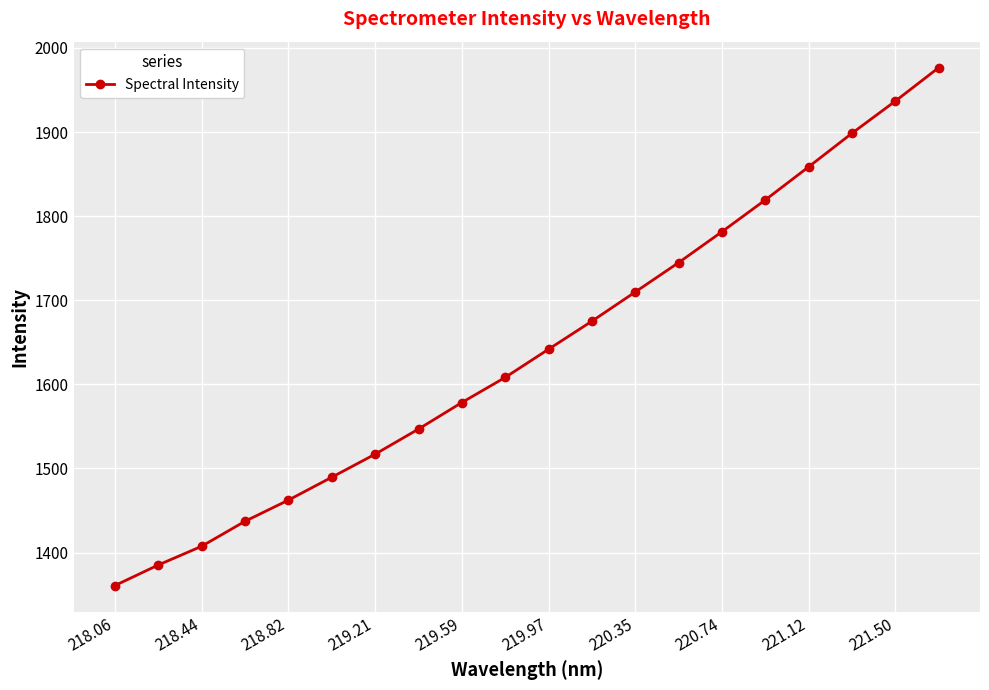

Does the chart have visible grid lines?

Yes